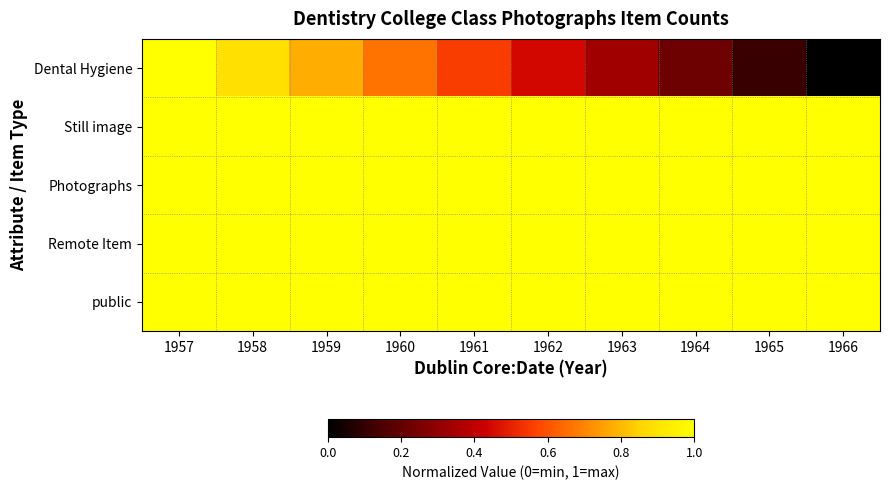

Reading right to left, extract all data points from this chart.

Dental Hygiene: 1966=0.0	1965=0.1	1964=0.2	1963=0.3	1962=0.4	1961=0.6	1960=0.7	1959=0.8	1958=0.9	1957=1.0
Still image: 1966=1.0	1965=1.0	1964=1.0	1963=1.0	1962=1.0	1961=1.0	1960=1.0	1959=1.0	1958=1.0	1957=1.0
Photographs: 1966=1.0	1965=1.0	1964=1.0	1963=1.0	1962=1.0	1961=1.0	1960=1.0	1959=1.0	1958=1.0	1957=1.0
Remote Item: 1966=1.0	1965=1.0	1964=1.0	1963=1.0	1962=1.0	1961=1.0	1960=1.0	1959=1.0	1958=1.0	1957=1.0
public: 1966=1.0	1965=1.0	1964=1.0	1963=1.0	1962=1.0	1961=1.0	1960=1.0	1959=1.0	1958=1.0	1957=1.0